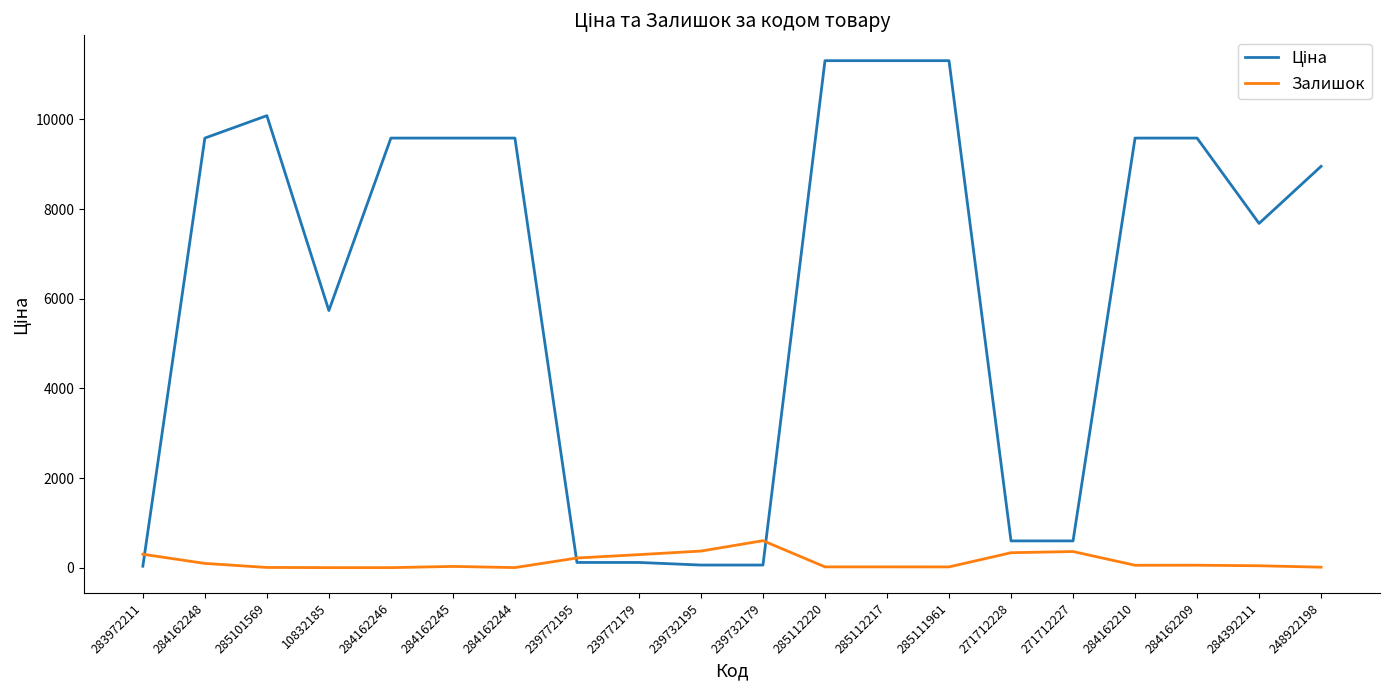

What is the greatest value displayed?

11312.5